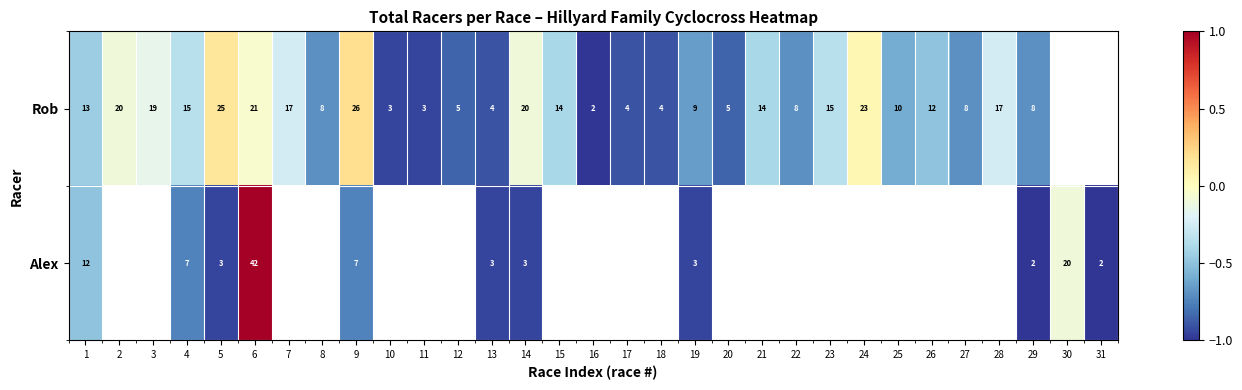

At how many categories does at least one series exceed 0?

4